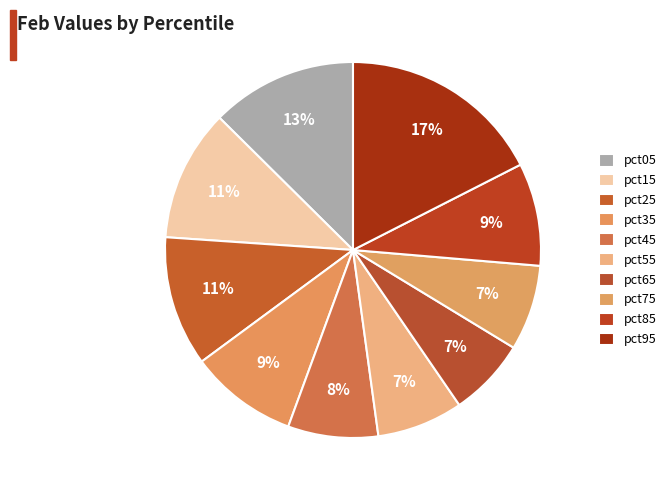

How many segments does this pie chart have?

10